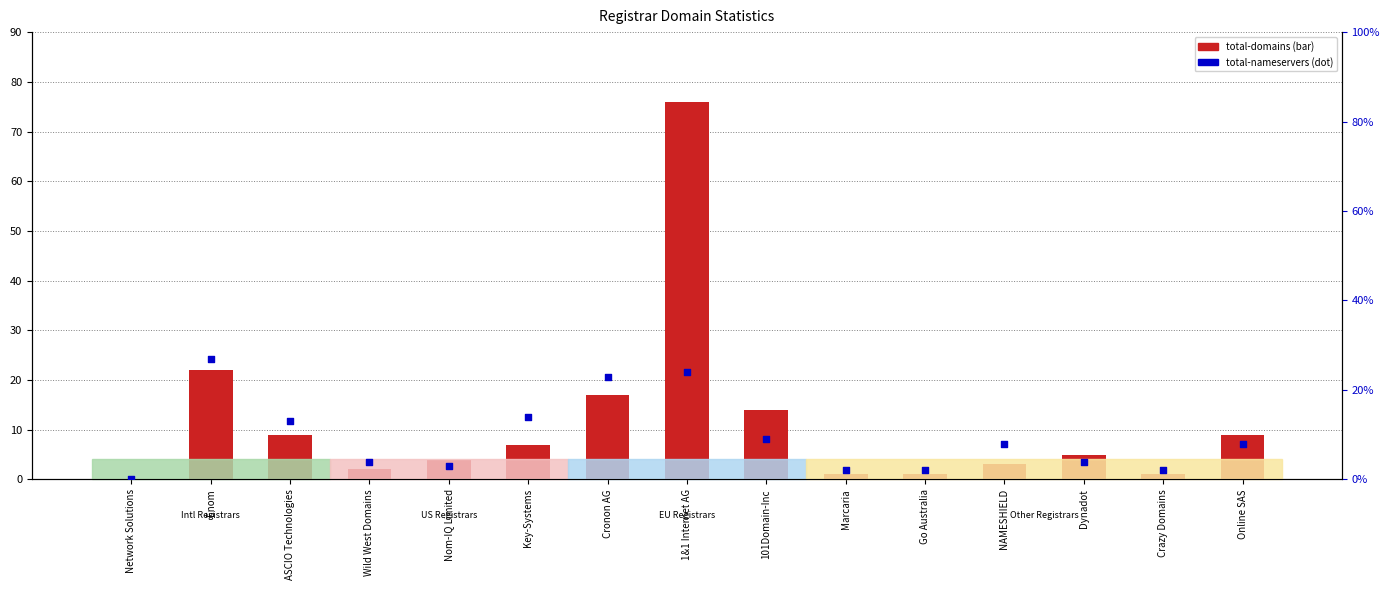

At how many categories does at least one series exceed 38?

1